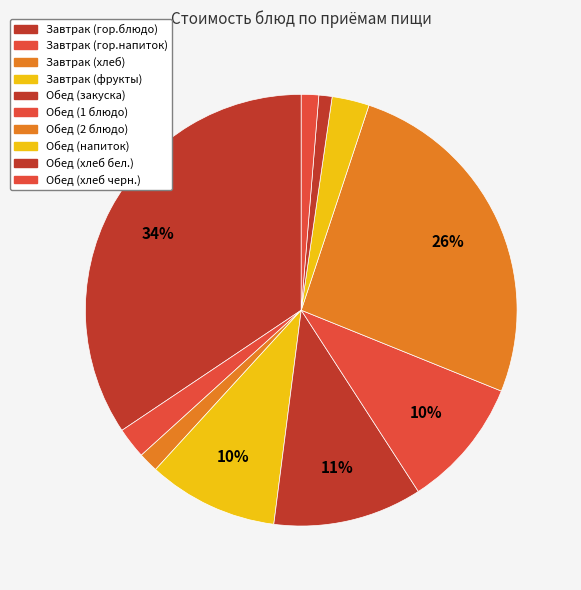

How many slices are in this pie chart?

10